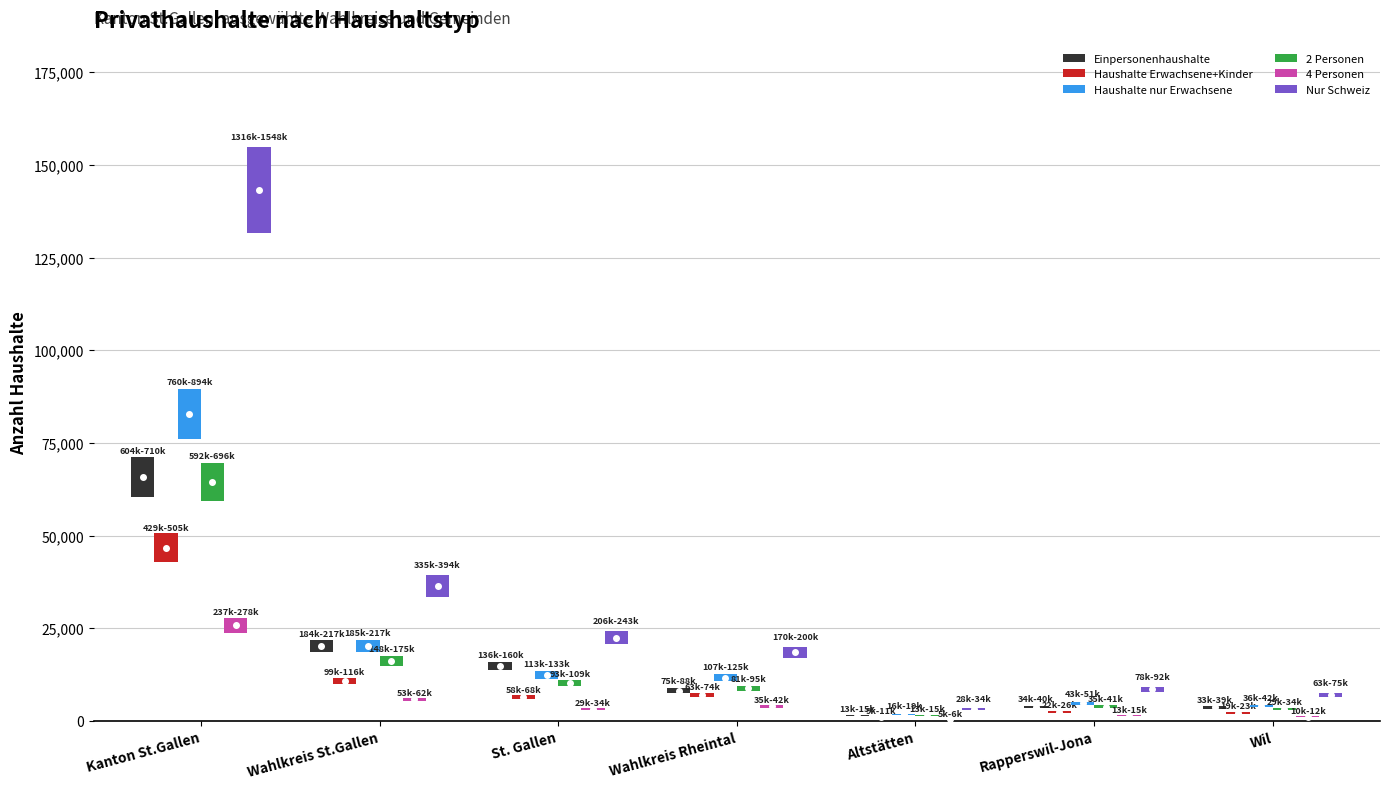

What position from the left is Wahlkreis Rheintal?

4